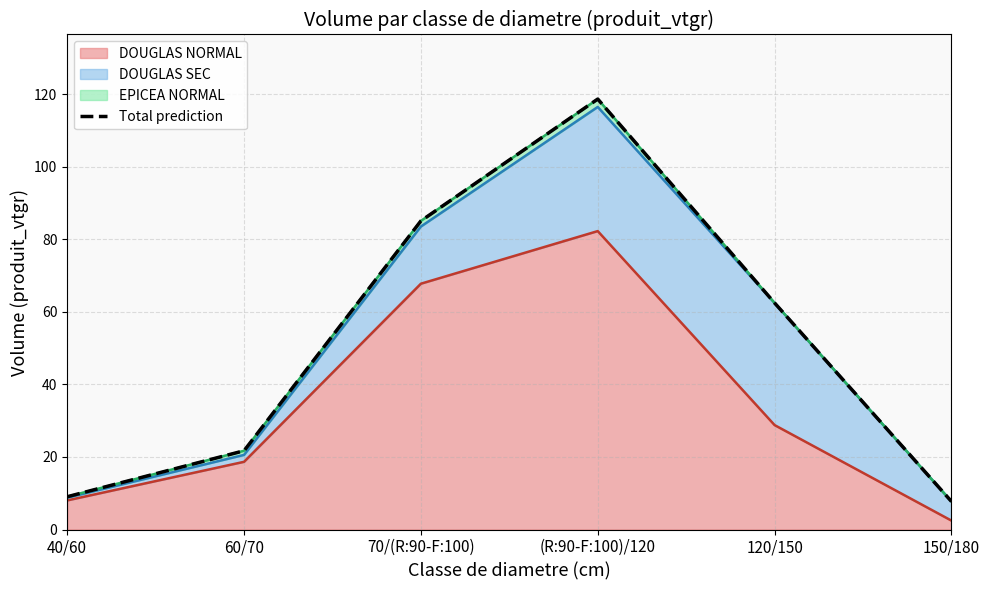

Reading left to right, extract all data points from this chart.

40/60=9.0	60/70=21.7	70/(R:90-F:100)=85.1	(R:90-F:100)/120=118.7	120/150=62.5	150/180=7.7